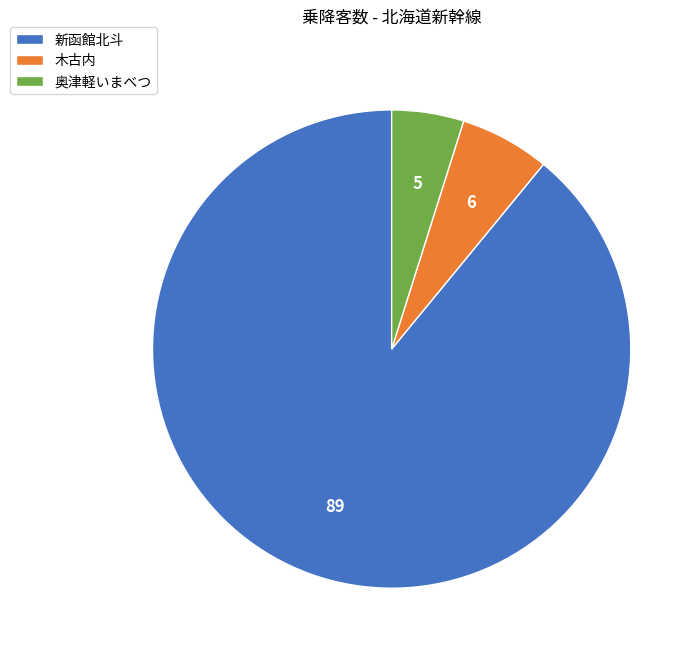

How many segments does this pie chart have?

3